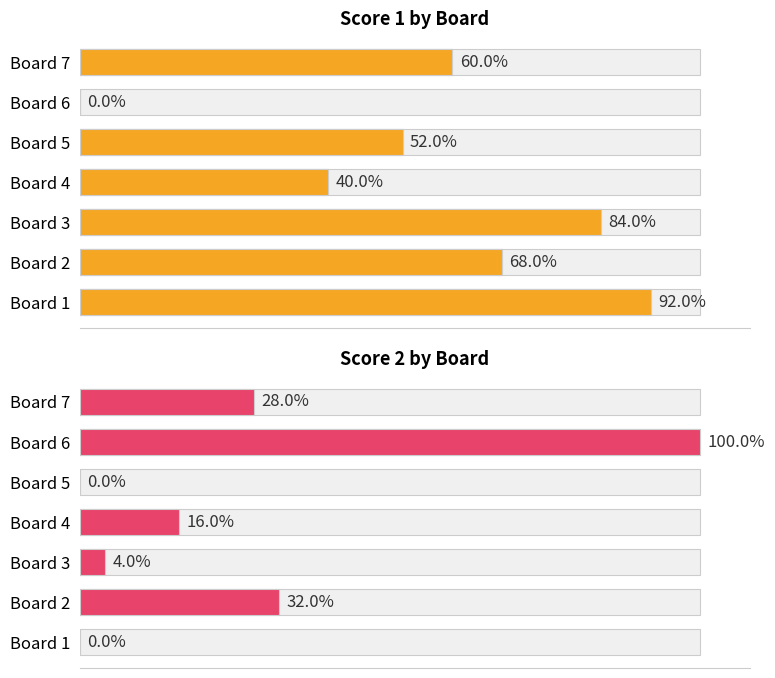

Which series has the widest spread of values?

Score 2